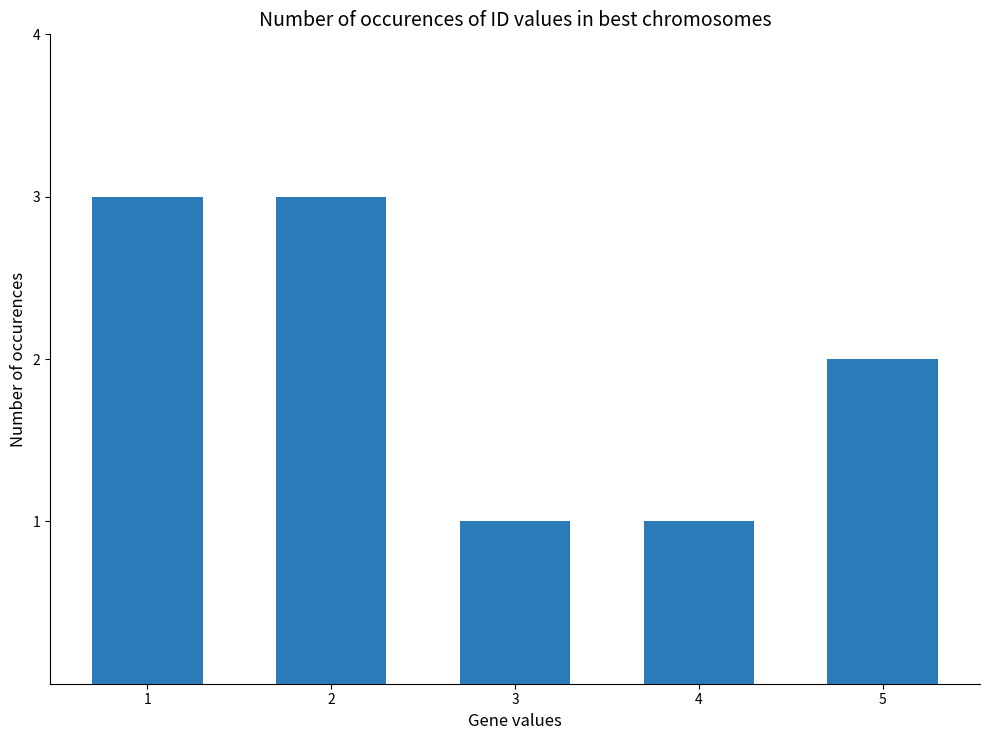

Approximately how many times larger is the value at 2 compared to 1?

1.0